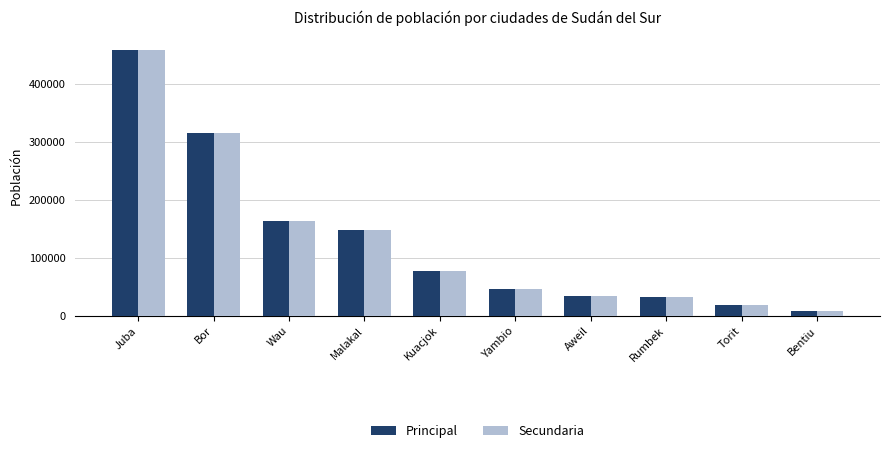

What is the sum of the Principal values at Aweil and Wau?

196979